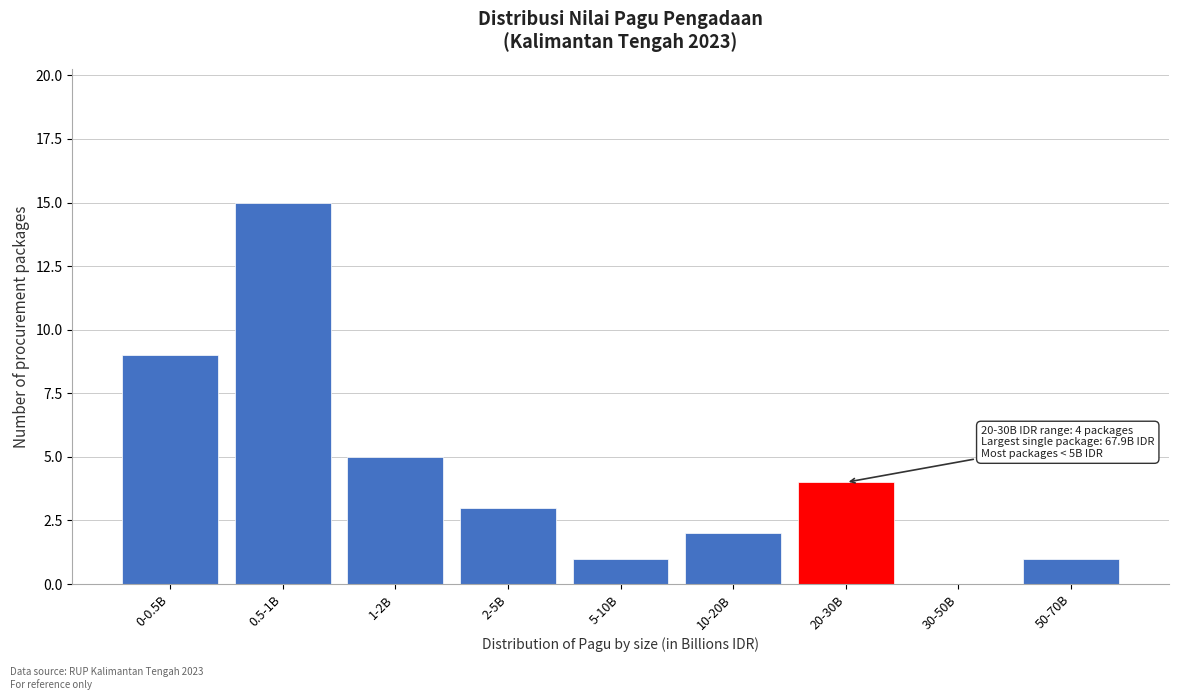

Reading left to right, extract all data points from this chart.

0-0.5B=9	0.5-1B=15	1-2B=5	2-5B=3	5-10B=1	10-20B=2	20-30B=4	30-50B=0	50-70B=1